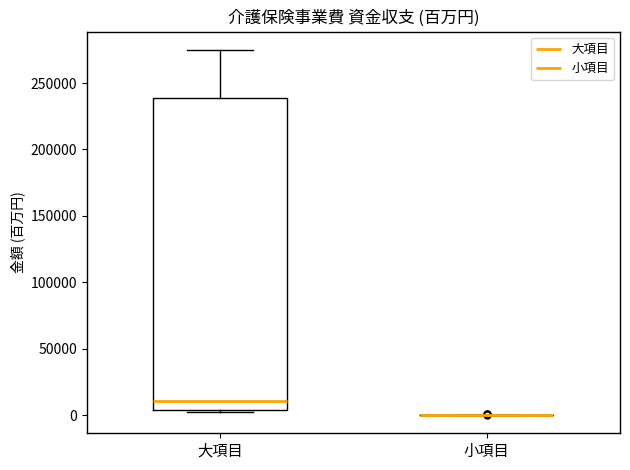

Comparing the boxes themselves (not the whiskers), which one is the tallest?

大項目